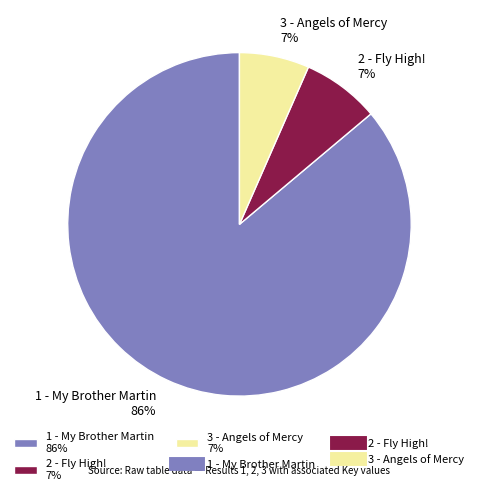

To the nearest percent, what is the combined percentage of 3 - Angels of Mercy 7% and 1 - My Brother Martin 86%?

93%